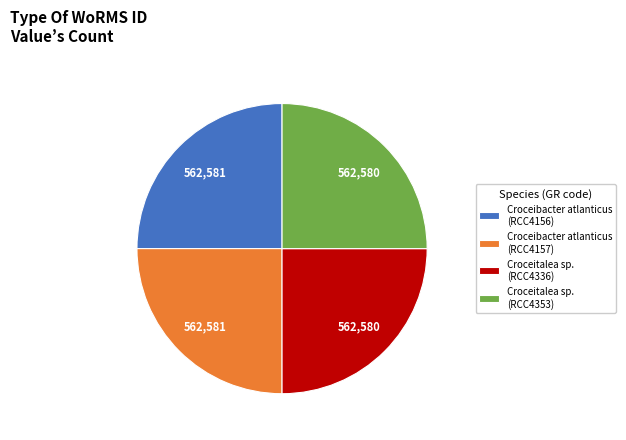

Is Croceitalea sp. (RCC4353) the majority of the pie?

No